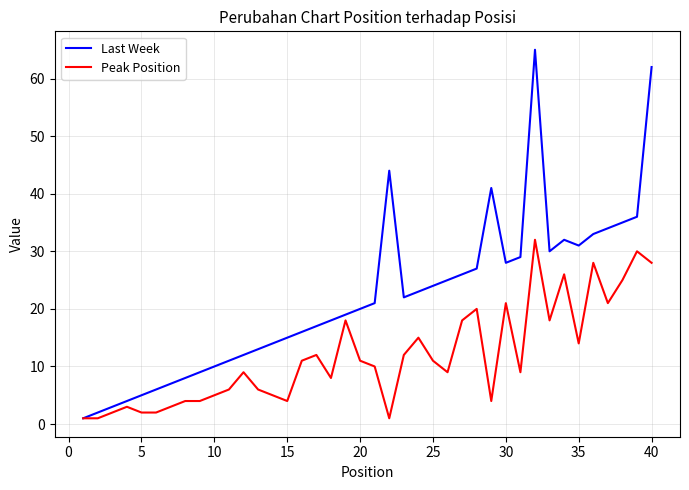

Which series has the largest total across all categories?

Last Week